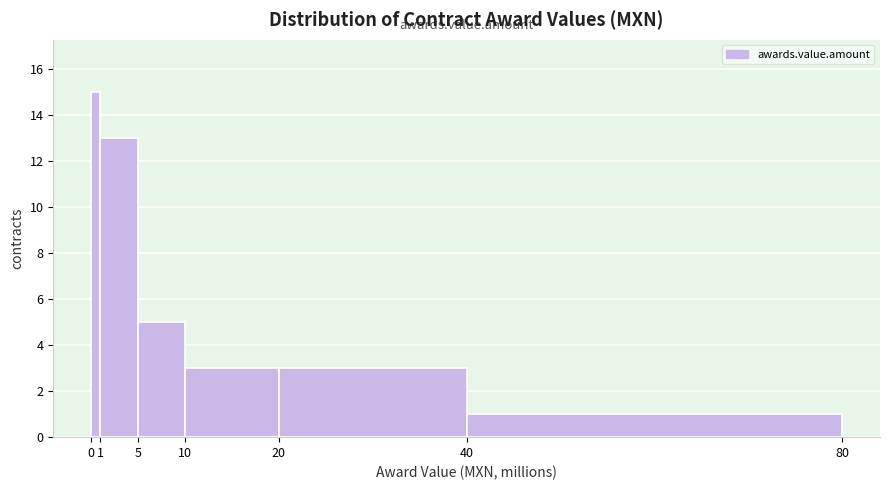

Reading left to right, list every bar in this chart as the range it spans on the x-axis followed by its height. The values are not printed on the chart, so give them approximately, as read against the axis.

0 to 1: 15
1 to 5: 13
5 to 10: 5
10 to 20: 3
20 to 40: 3
40 to 80: 1